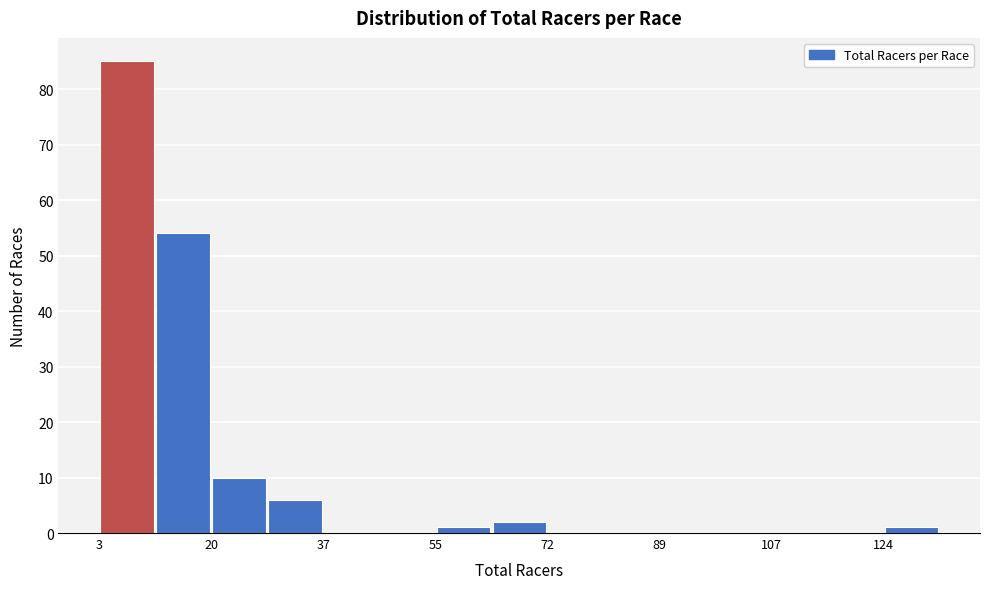

Over which range of the x-axis is the bar tallest?

4 to 12